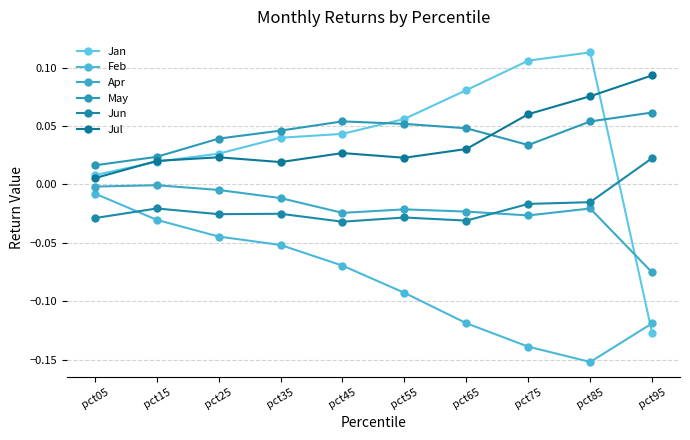

Is the value of Jan at pct05 greater than the value of Jun at pct55?

Yes